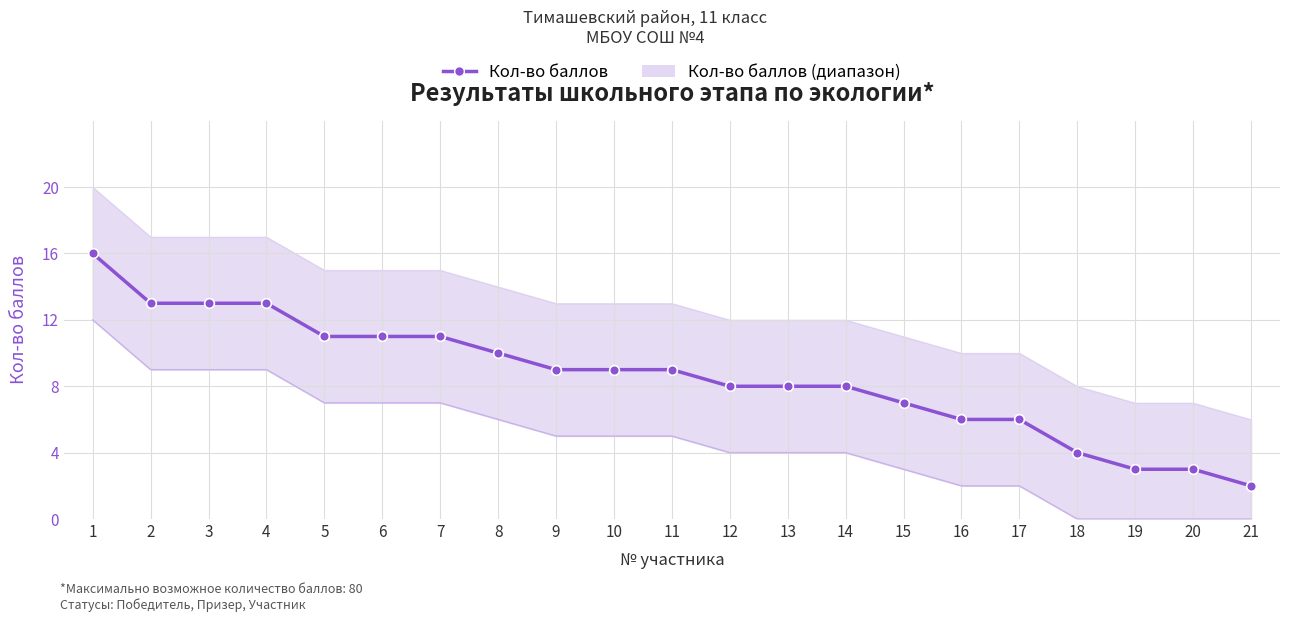

List the labels in order of Кол-во баллов value, largest first.

1, 2, 3, 4, 5, 6, 7, 8, 9, 10, 11, 12, 13, 14, 15, 16, 17, 18, 19, 20, 21